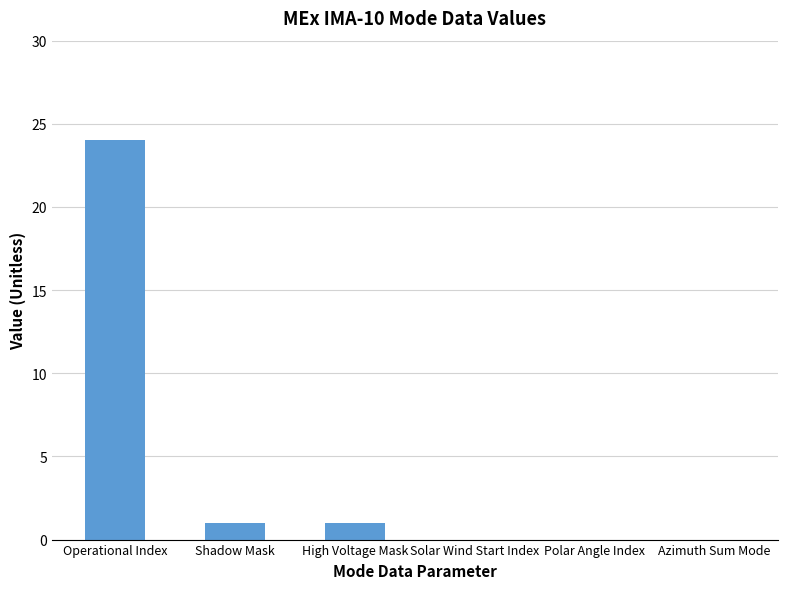

What is the sum of all values?

26